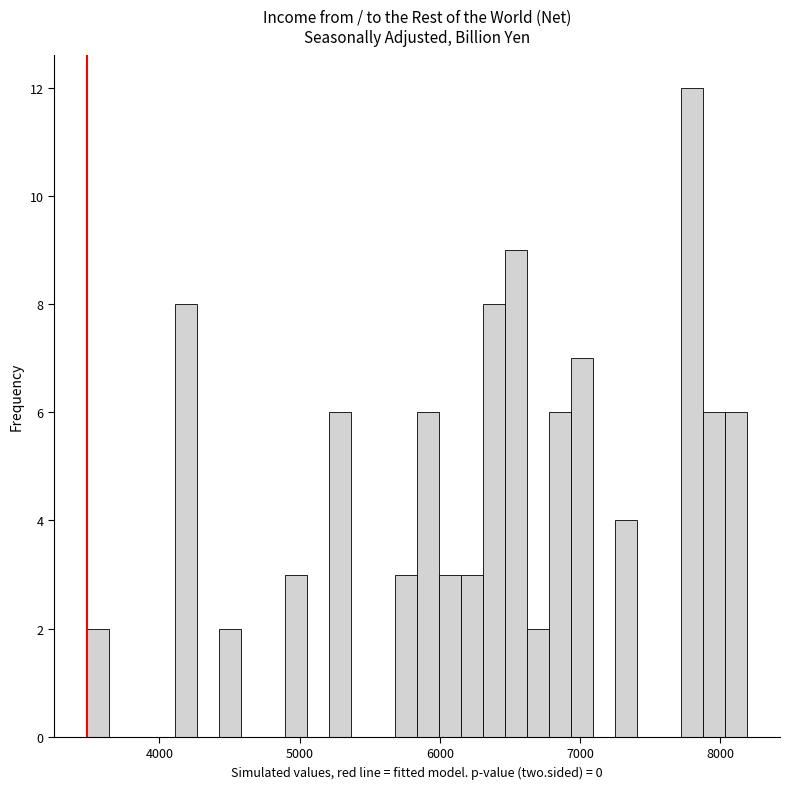

Read against the x-axis, roughly where is the centre of the tallest bar?

7800